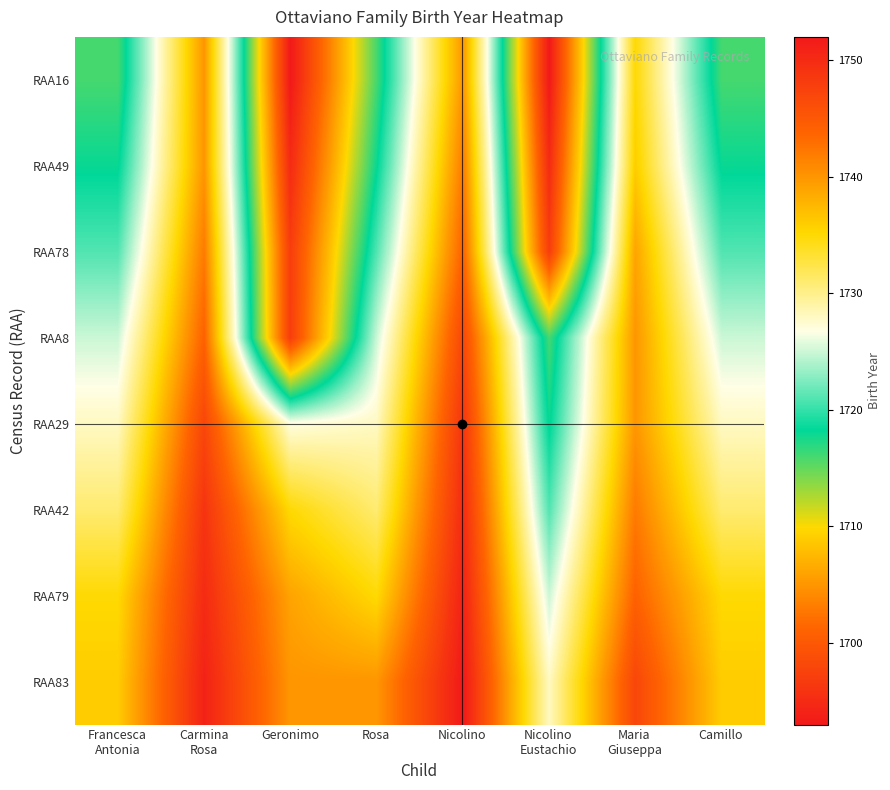

Which series has the largest range (max minus min)?

RAA8